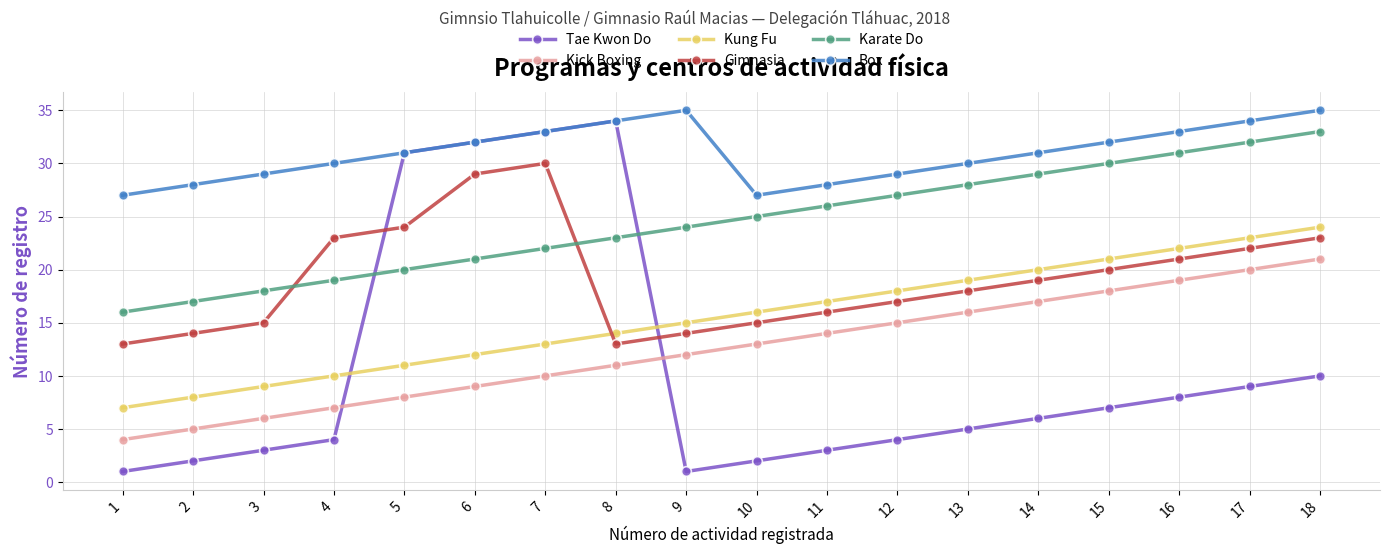

True or false: Kick Boxing has more than 0 interior local peaks.

False